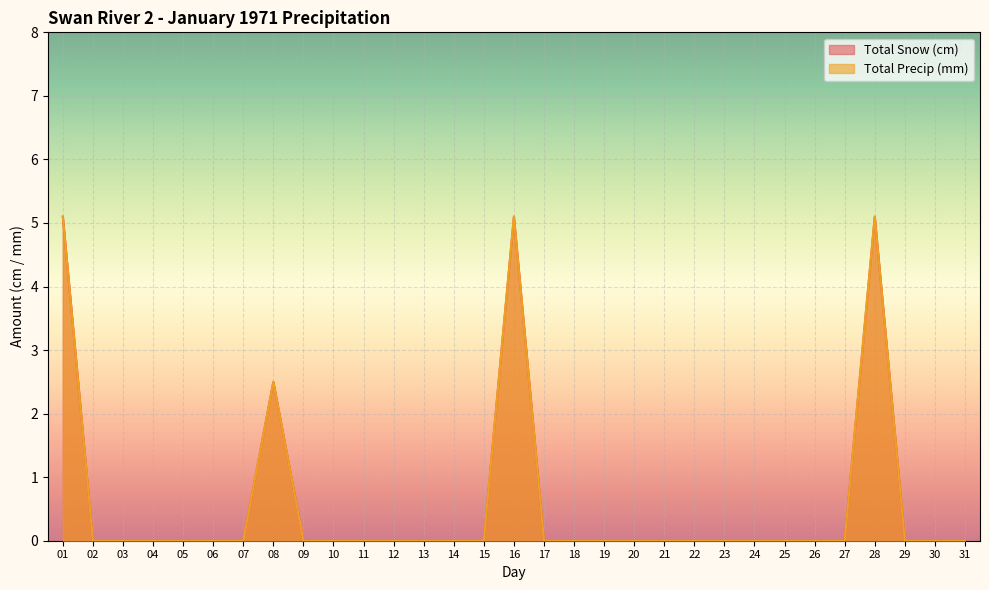

Reading right to left, transcribe all the data shown in this chart.

Total Snow (cm): 31=0.0	30=0.0	29=0.0	28=5.1	27=0.0	26=0.0	25=0.0	24=0.0	23=0.0	22=0.0	21=0.0	20=0.0	19=0.0	18=0.0	17=0.0	16=5.1	15=0.0	14=0.0	13=0.0	12=0.0	11=0.0	10=0.0	09=0.0	08=2.5	07=0.0	06=0.0	05=0.0	04=0.0	03=0.0	02=0.0	01=5.1
Total Precip (mm): 31=0.0	30=0.0	29=0.0	28=5.1	27=0.0	26=0.0	25=0.0	24=0.0	23=0.0	22=0.0	21=0.0	20=0.0	19=0.0	18=0.0	17=0.0	16=5.1	15=0.0	14=0.0	13=0.0	12=0.0	11=0.0	10=0.0	09=0.0	08=2.5	07=0.0	06=0.0	05=0.0	04=0.0	03=0.0	02=0.0	01=5.1